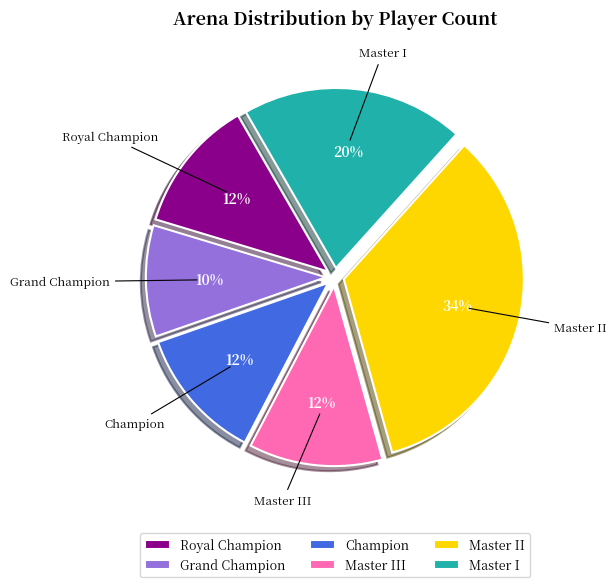

True or false: Royal Champion accounts for 12% of the total.

True